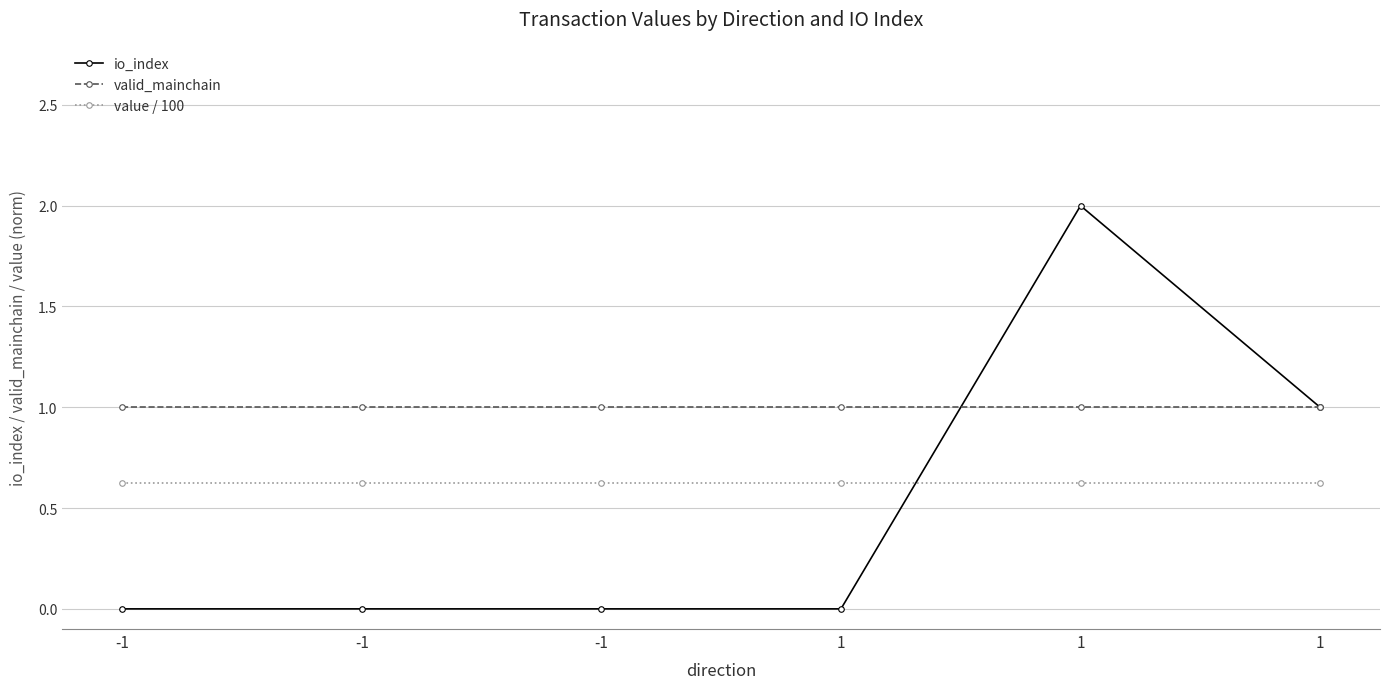

How many lines are shown in the chart?

3